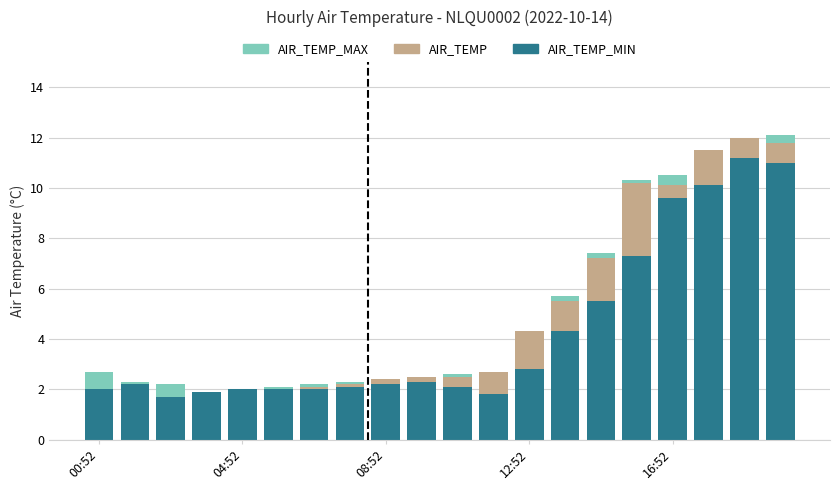

Which series has the largest total across all categories?

AIR_TEMP_MIN